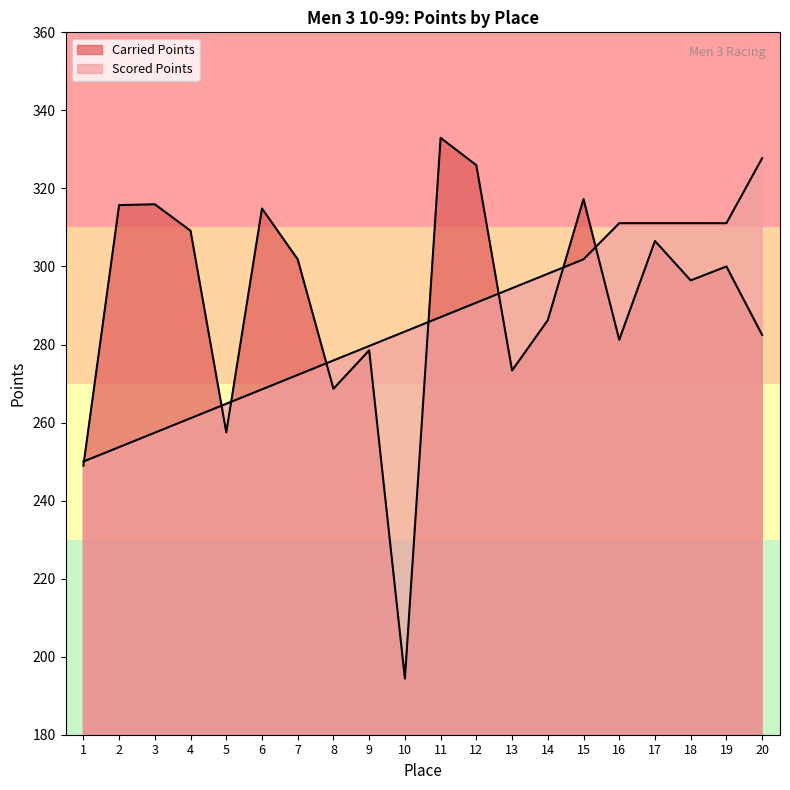

The Scored Points series shows 294.4 at 13. True or false?

True